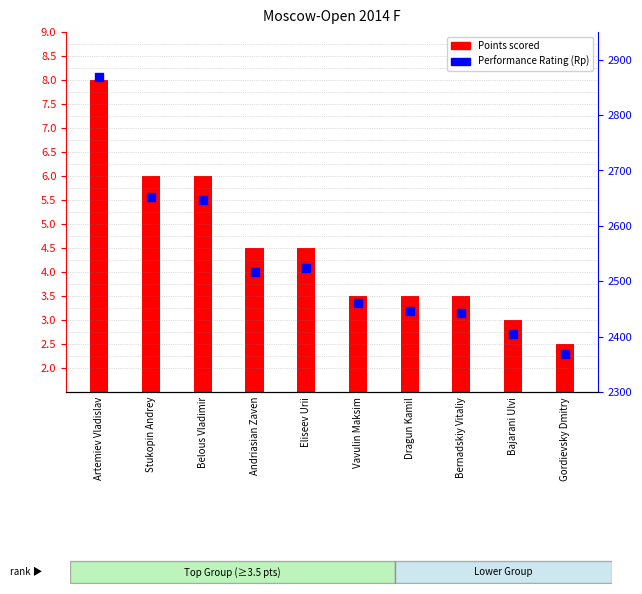

Which has a higher value, Gordievsky Dmitry or Dragun Kamil?

Dragun Kamil